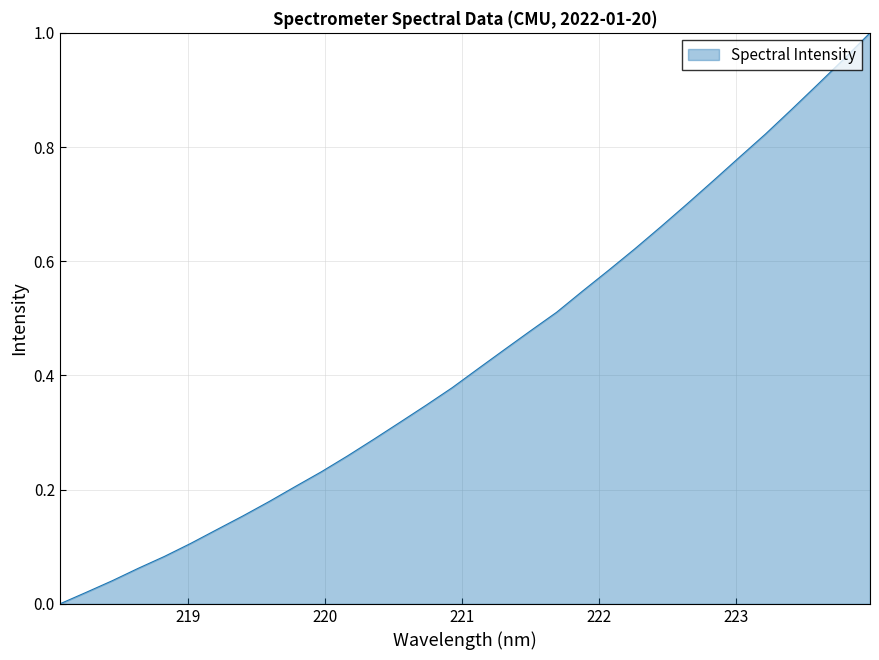

Which category has the lowest value across all series?

218.0596